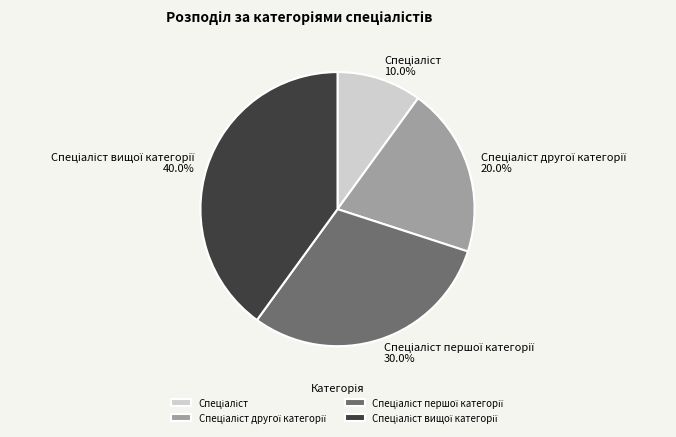

Is there a majority slice in this chart?

No